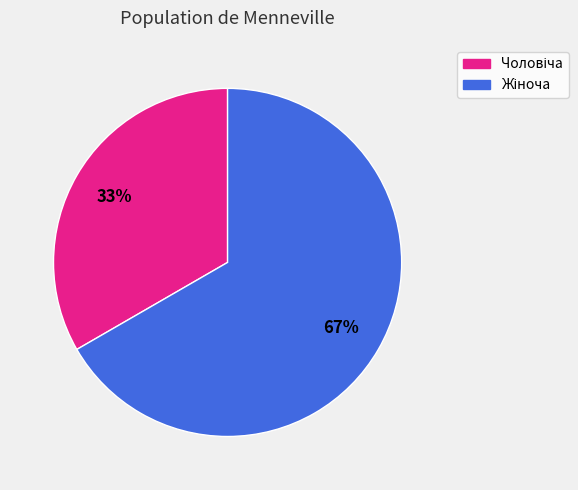

To the nearest percent, what is the average slice percentage?

50%